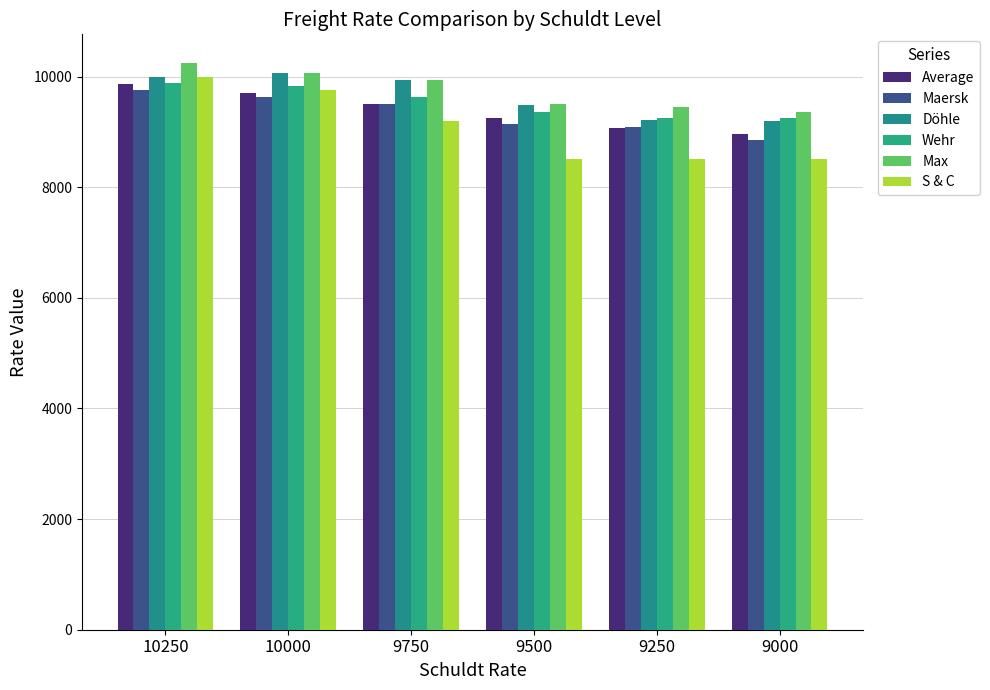

Which category has the lowest value in the S & C series?

9500